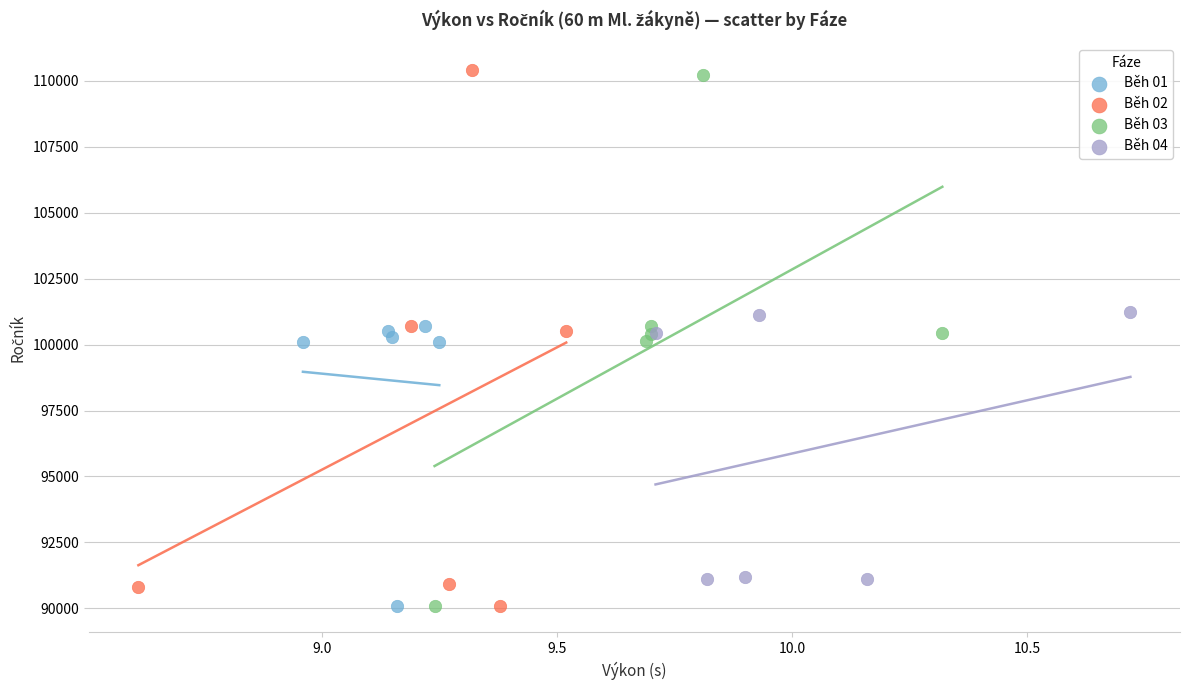

What are all the series names shown in the legend?

Běh 01, Běh 02, Běh 03, Běh 04